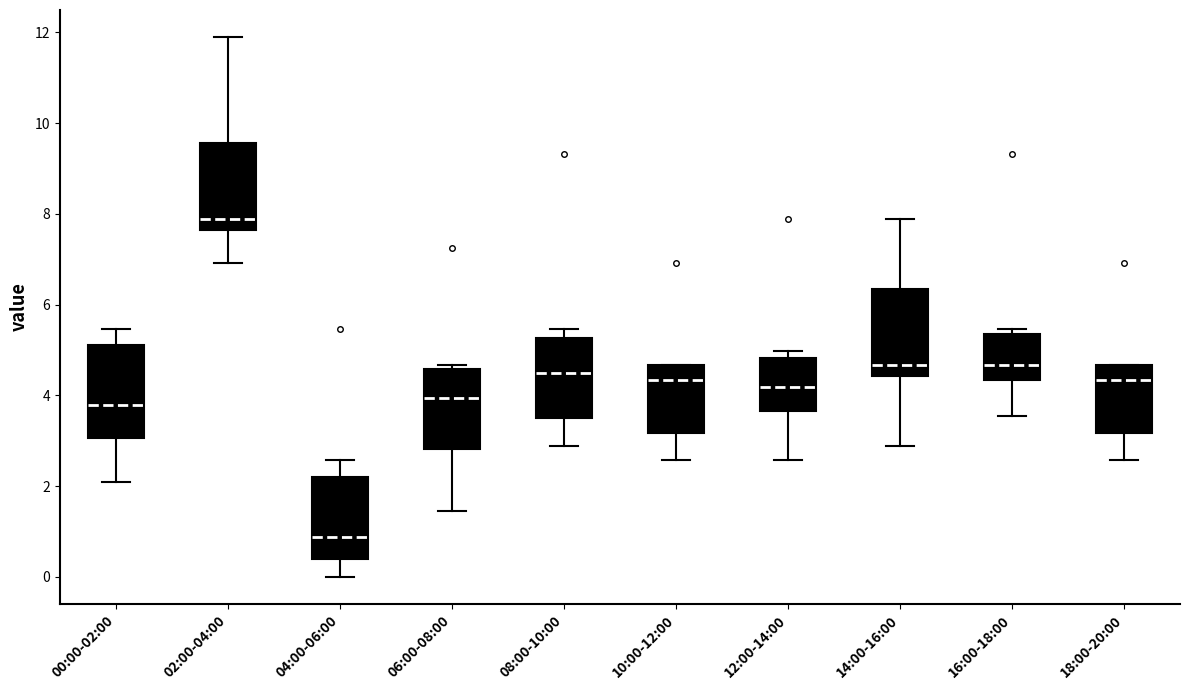

Reading left to right, transcribe this box plot: for each box, give where its median line is, the range the box spans, and where its two whiskers end, as read against the y-axis. The values are not printed on the chart, so give them approximately, as read against the axis.

00:00-02:00: median 3.8, box 3.0 to 5.2, whiskers 2.0 to 5.4
02:00-04:00: median 7.8, box 7.6 to 9.6, whiskers 7.0 to 12.0
04:00-06:00: median 0.8, box 0.4 to 2.2, whiskers 0.0 to 2.6
06:00-08:00: median 4.0, box 2.8 to 4.6, whiskers 1.4 to 4.6 (just above the box's upper edge)
08:00-10:00: median 4.6, box 3.4 to 5.2, whiskers 2.8 to 5.4
10:00-12:00: median 4.4, box 3.2 to 4.6, whiskers 2.6 to 4.6
12:00-14:00: median 4.2, box 3.6 to 4.8, whiskers 2.6 to 5.0
14:00-16:00: median 4.6, box 4.4 to 6.4, whiskers 2.8 to 7.8
16:00-18:00: median 4.6, box 4.4 to 5.4, whiskers 3.6 to 5.4 (just above the box's upper edge)
18:00-20:00: median 4.4, box 3.2 to 4.6, whiskers 2.6 to 4.6